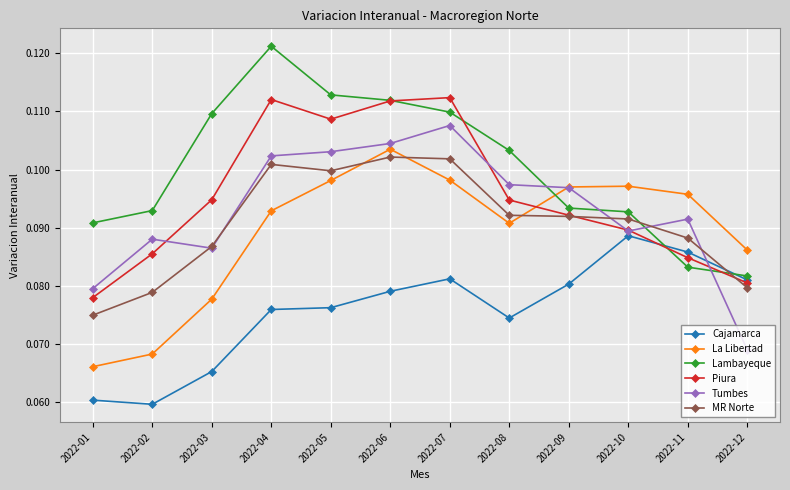

Which category has the highest value in the La Libertad series?

2022-06